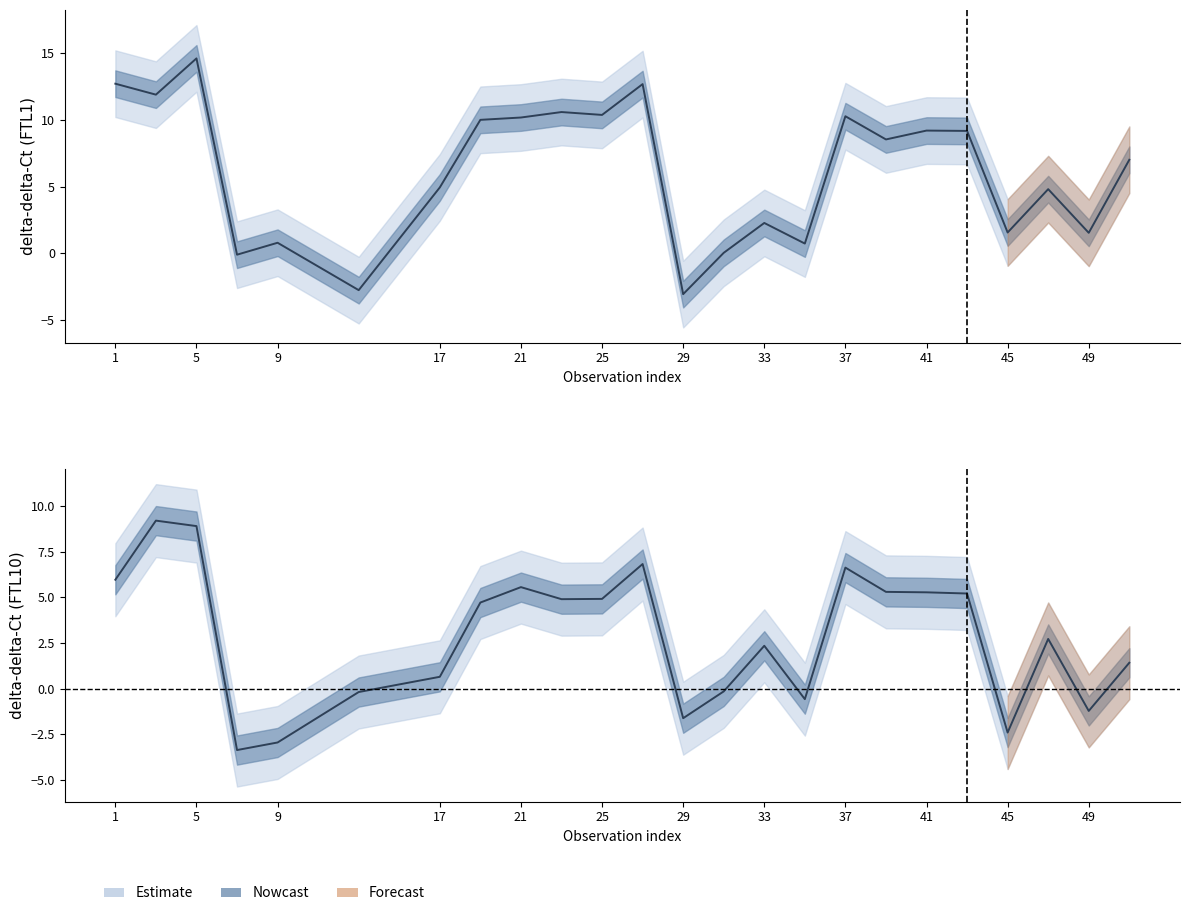

Between which two adjacent categories do FTL10 and FTL1 first intersect?

9 and 13